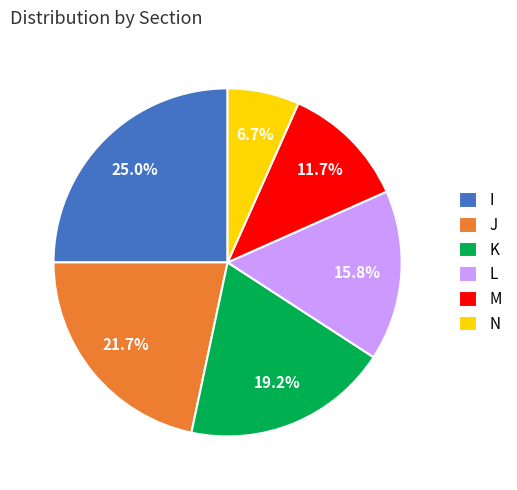

Does any single category account for the majority?

No